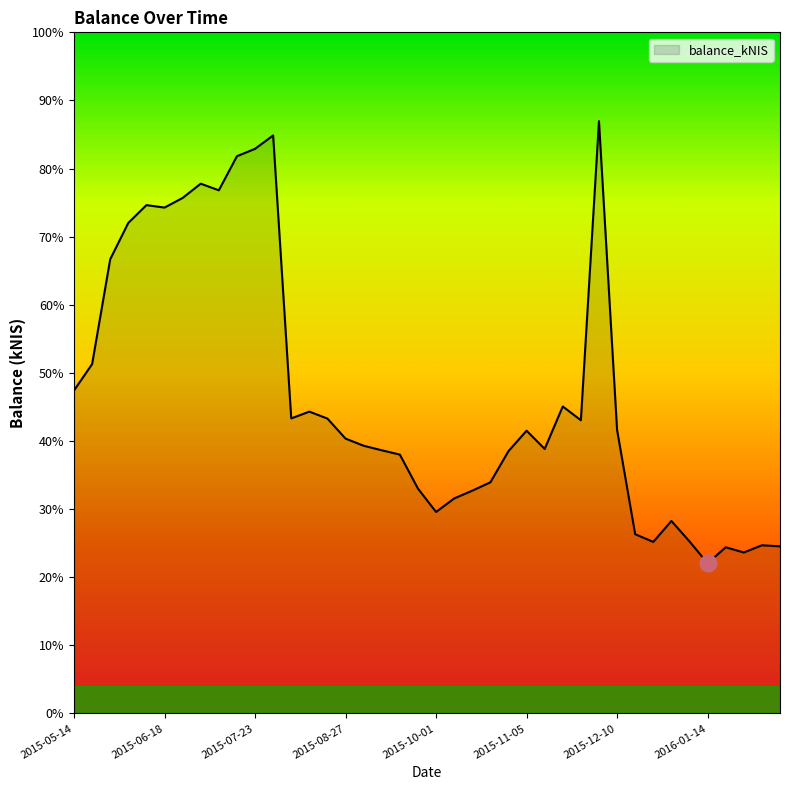

What is the sum of all values?

1796171.1